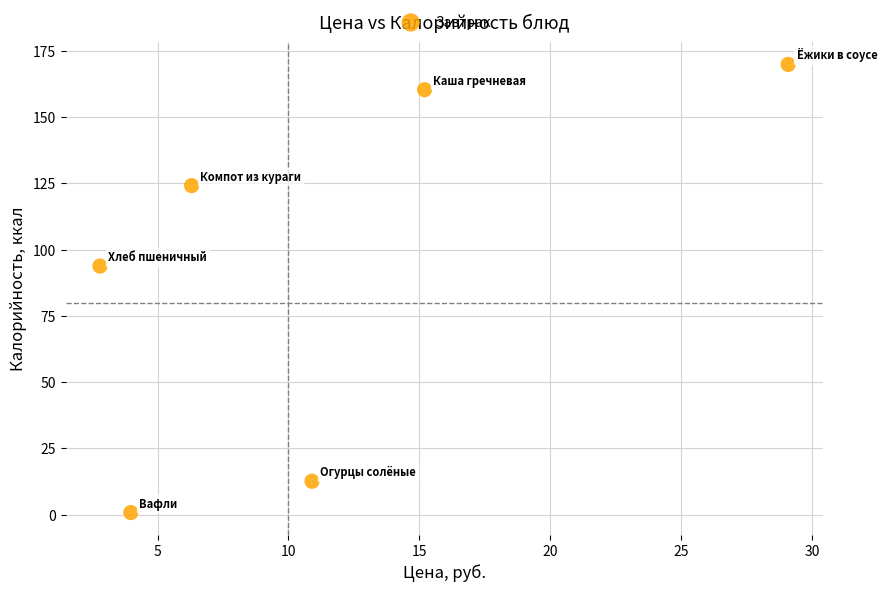

What Y value in the scatter plot is closest to 85?

93.8